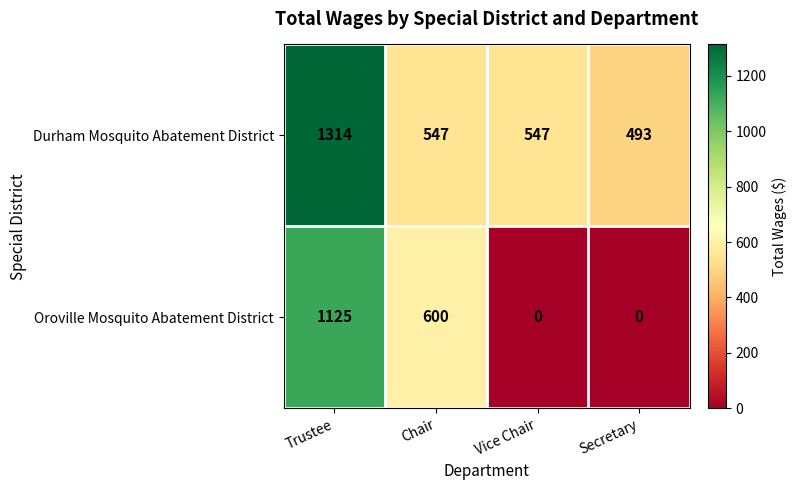

Where does the Oroville Mosquito Abatement District series first go above 600?

Trustee